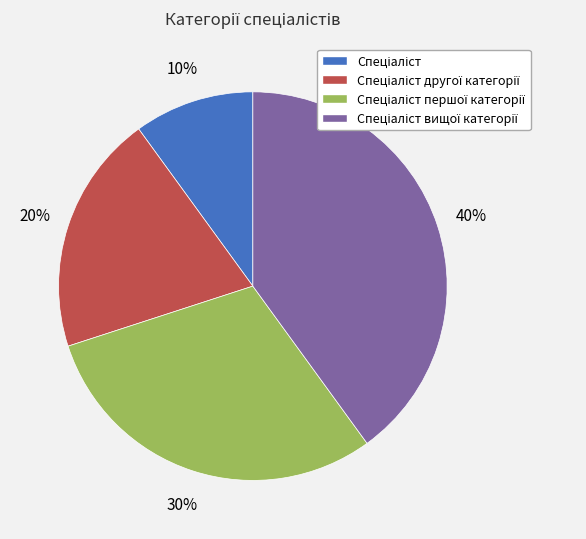

How many segments does this pie chart have?

4